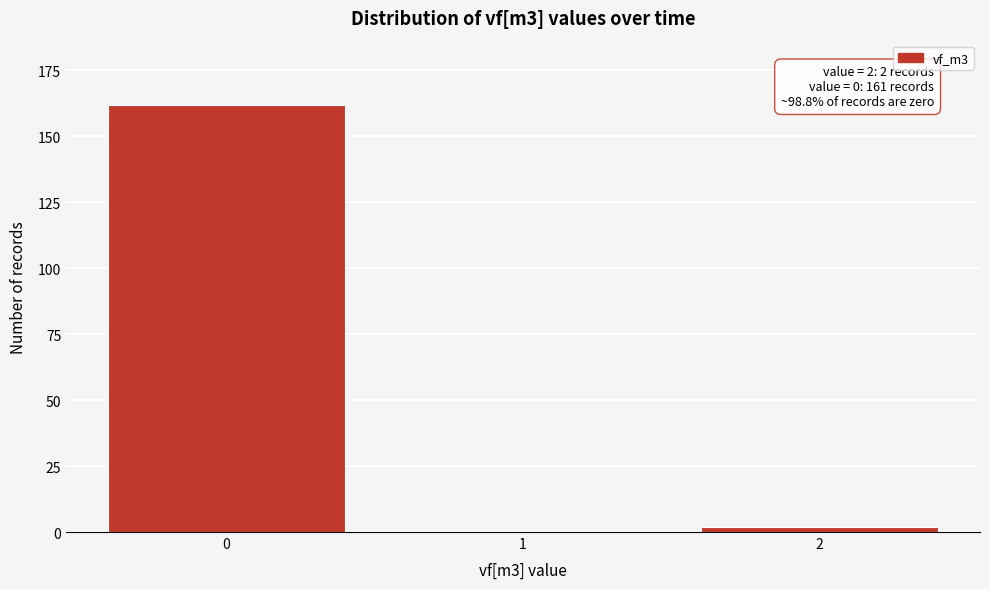

Reading left to right, transcribe all the data shown in this chart.

0=162	1=0	2=2